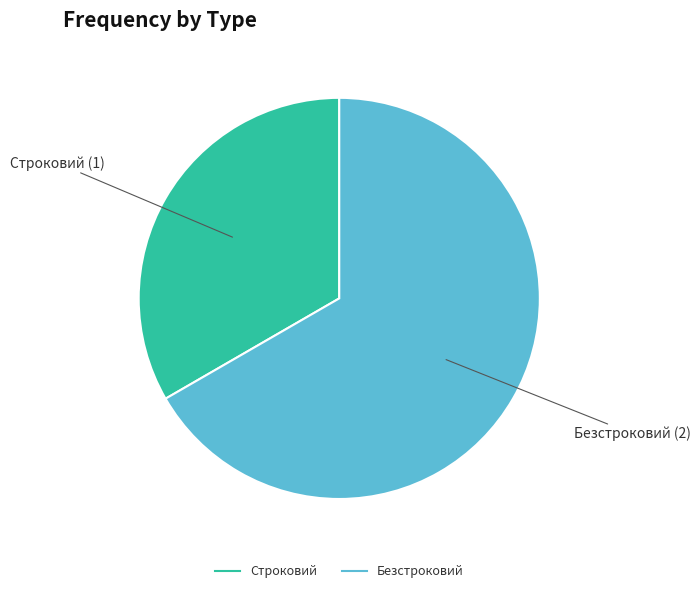

Count the number of slices in the pie.

2